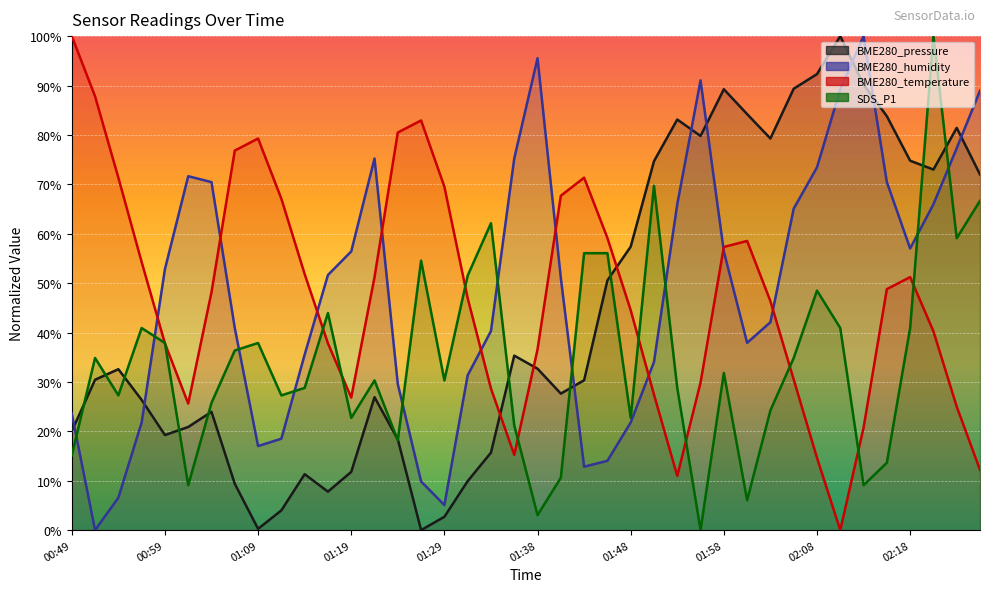

What is the value of the BME280_temperature point at the 2nd from the left?

87.8